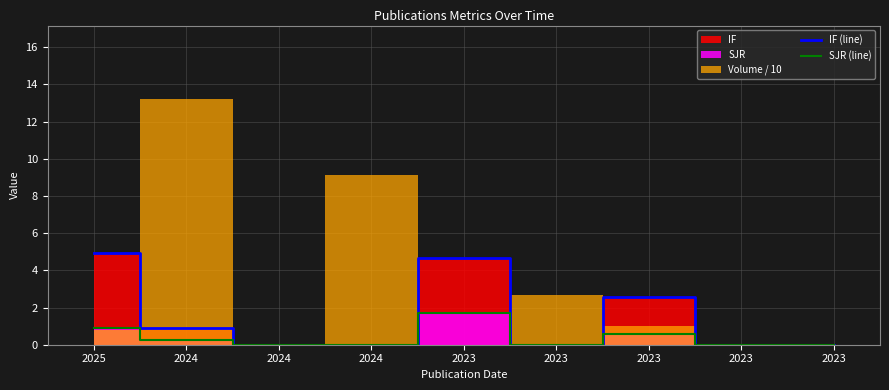

Rank the categories by IF (line) value from highest to lowest.

2025, 2023, 2023, 2024, 2024, 2024, 2023, 2023, 2023